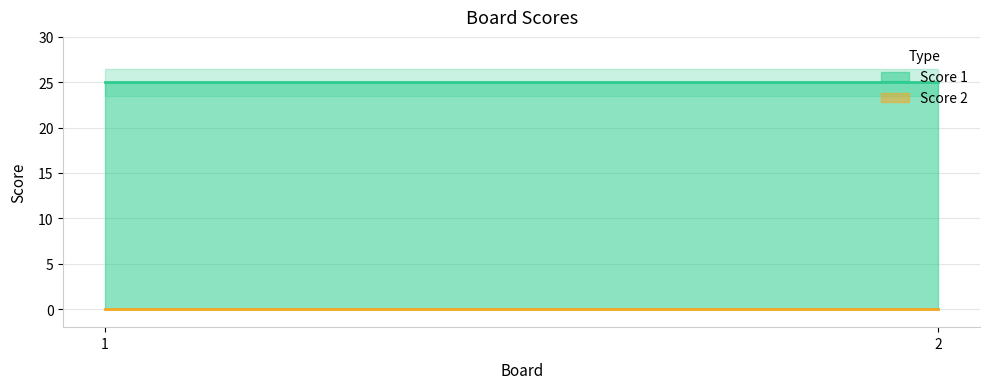

List the labels in order of Score 1 value, smallest first.

1, 2